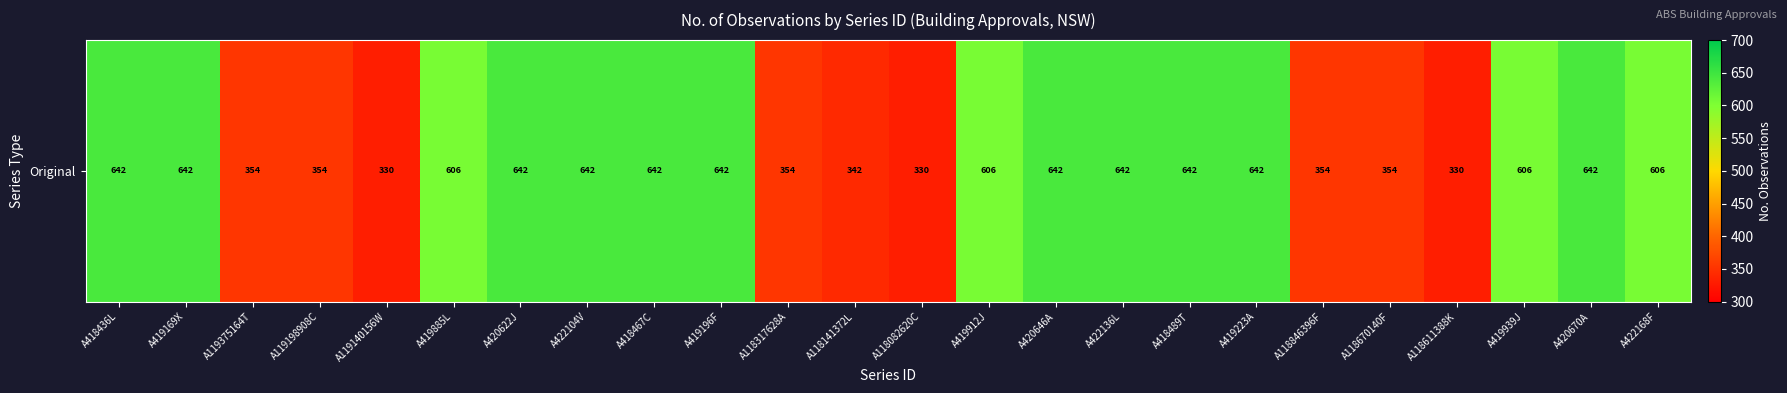

What is the ratio of the value at A422136L to the value at A418467C?

1.0